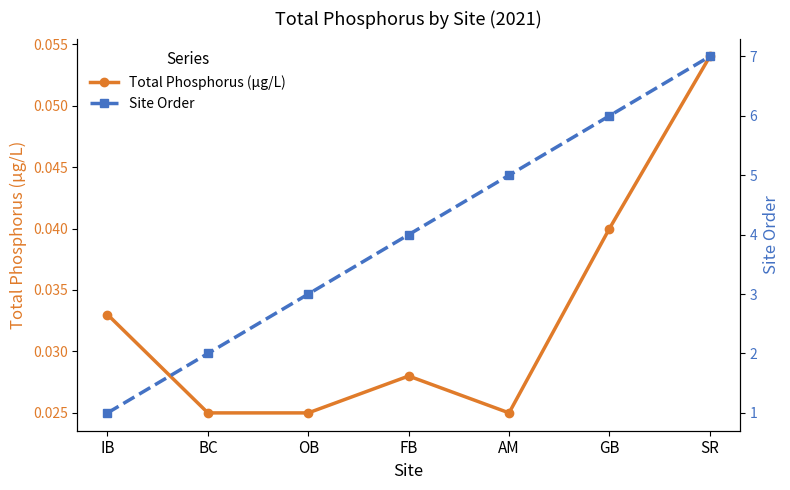

True or false: Total Phosphorus (µg/L) has more than 1 points higher than both neighbors.

False